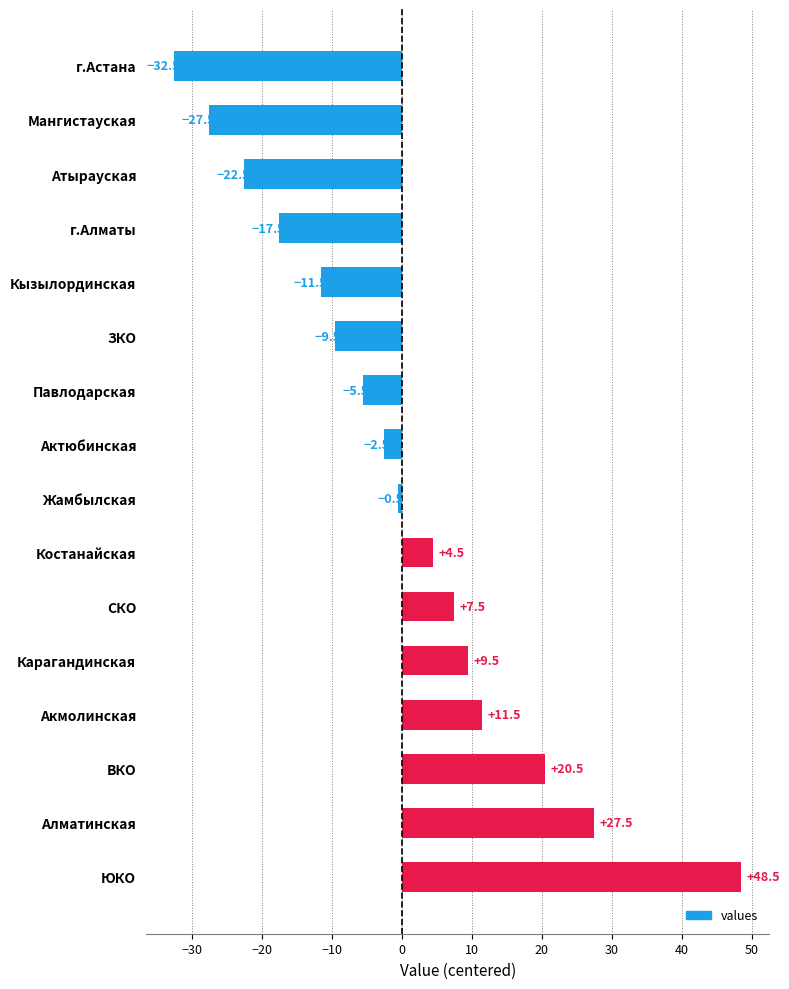

The chart shows a value of -30.8 at Атырауская. True or false?

False